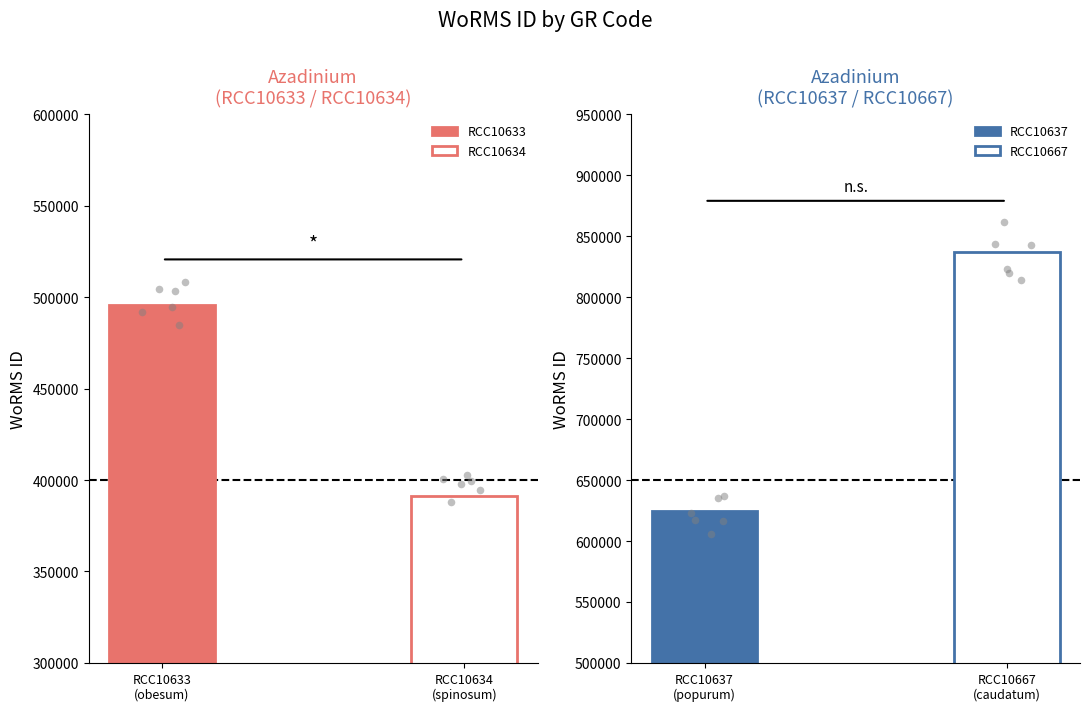

Between RCC10634 and RCC10667, which is larger?

RCC10667